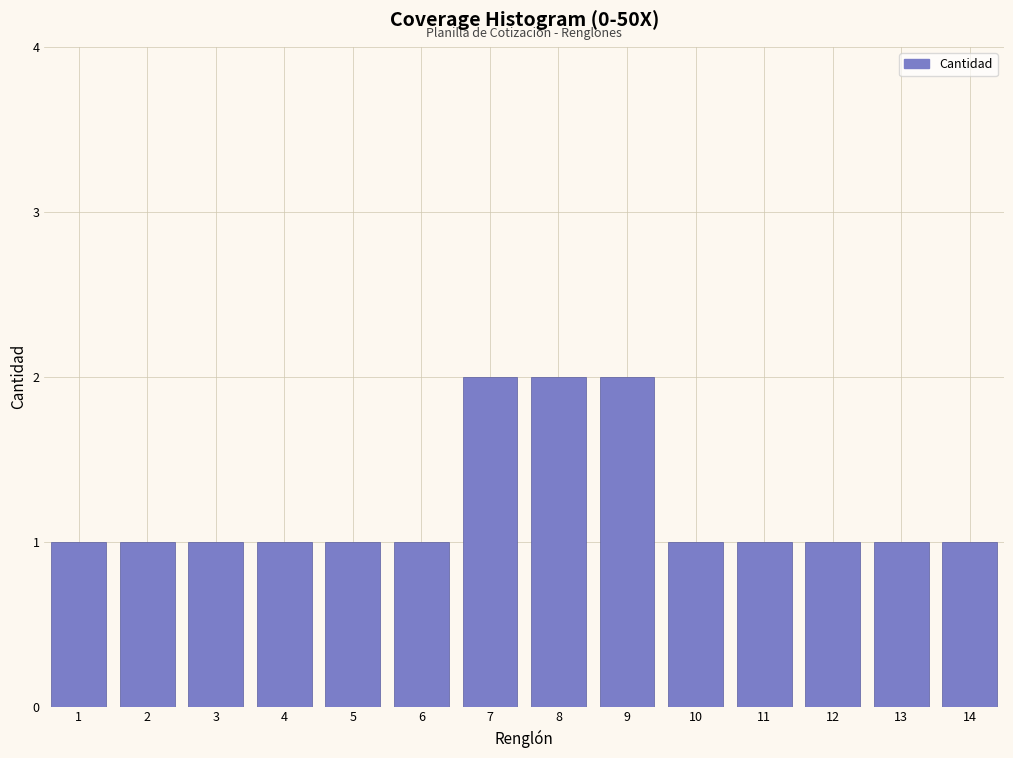

Reading left to right, transcribe all the data shown in this chart.

1	1	1	1	1	1	2	2	2	1	1	1	1	1